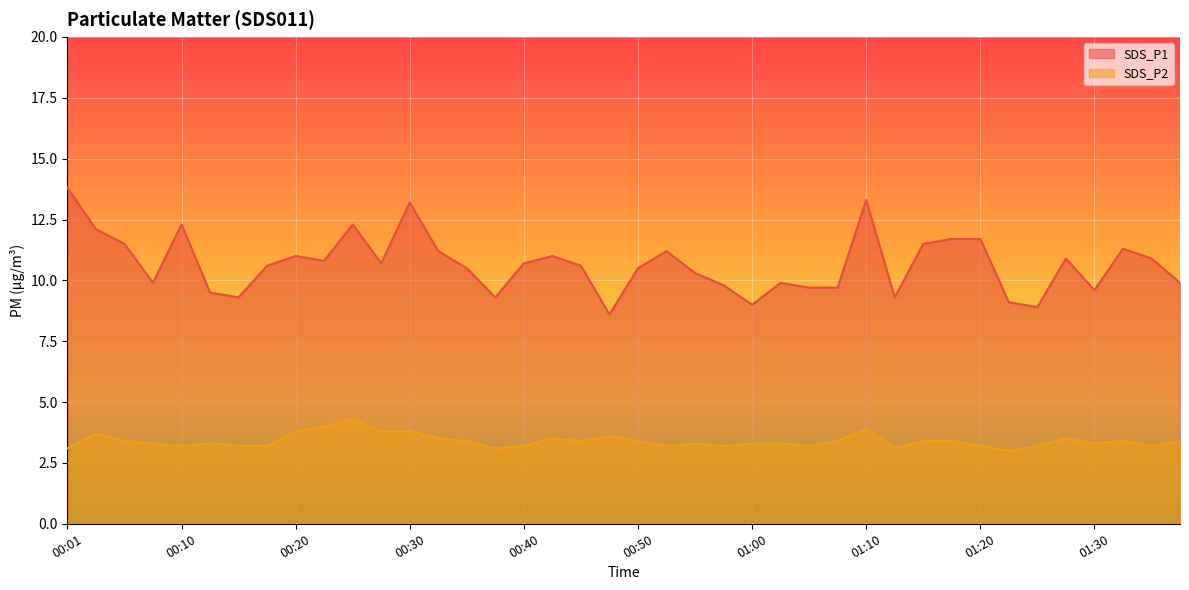

What is the difference between the SDS_P2 values at 00:33 and 00:30?

0.3